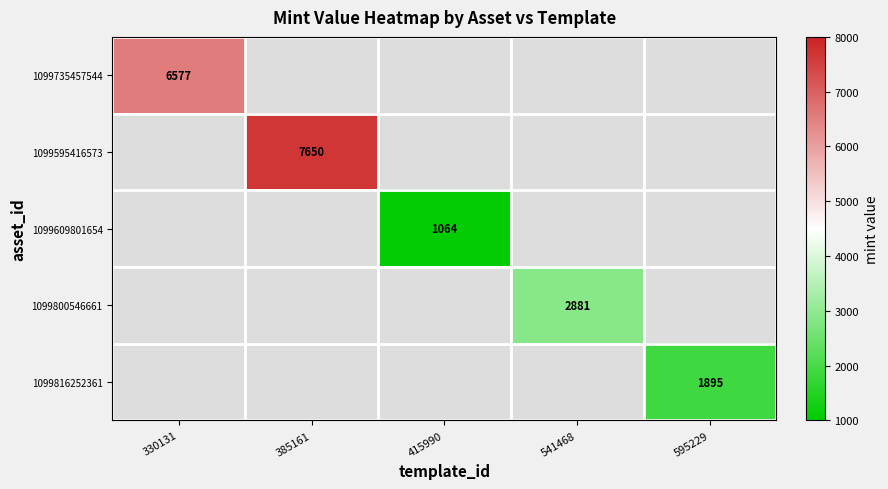

The 1099595416573 series shows 13190 at 385161. True or false?

False